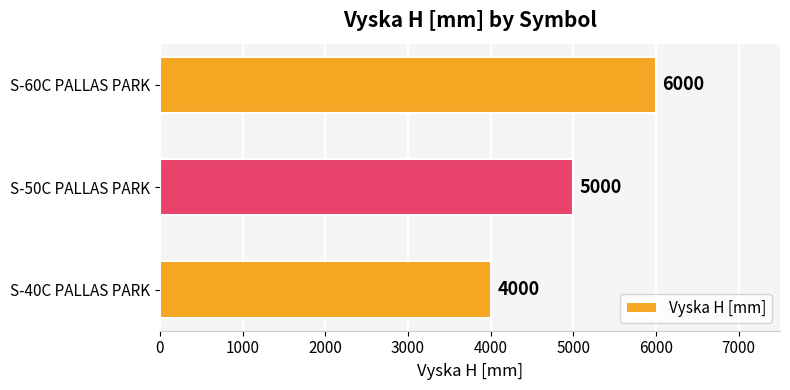

What is the minimum value shown in the chart?

4000